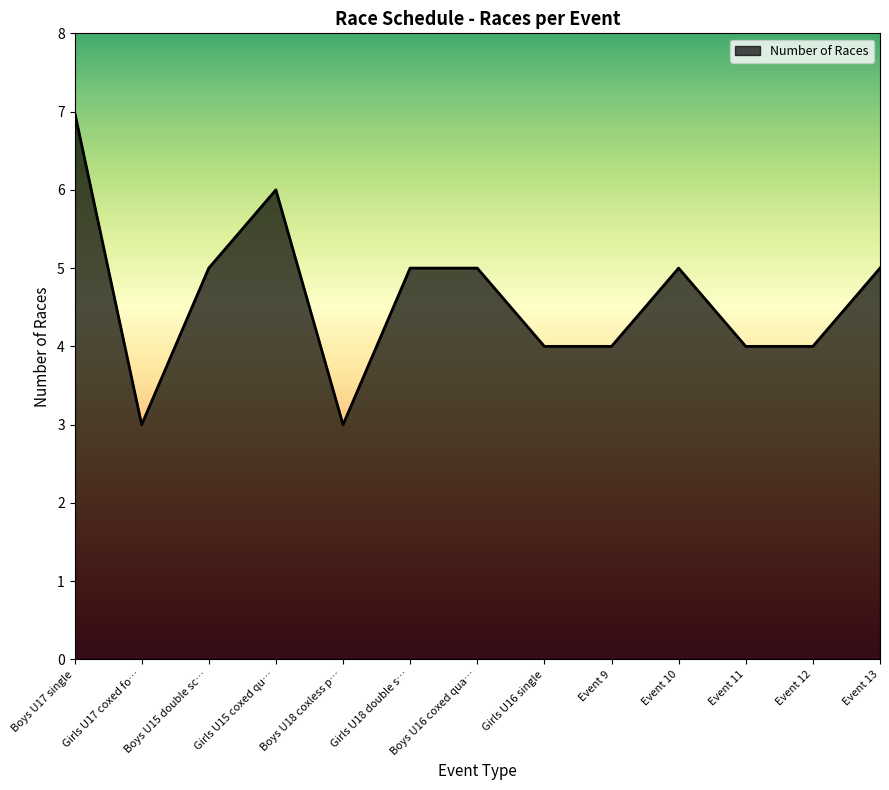

What is the difference between the maximum and minimum values?

4